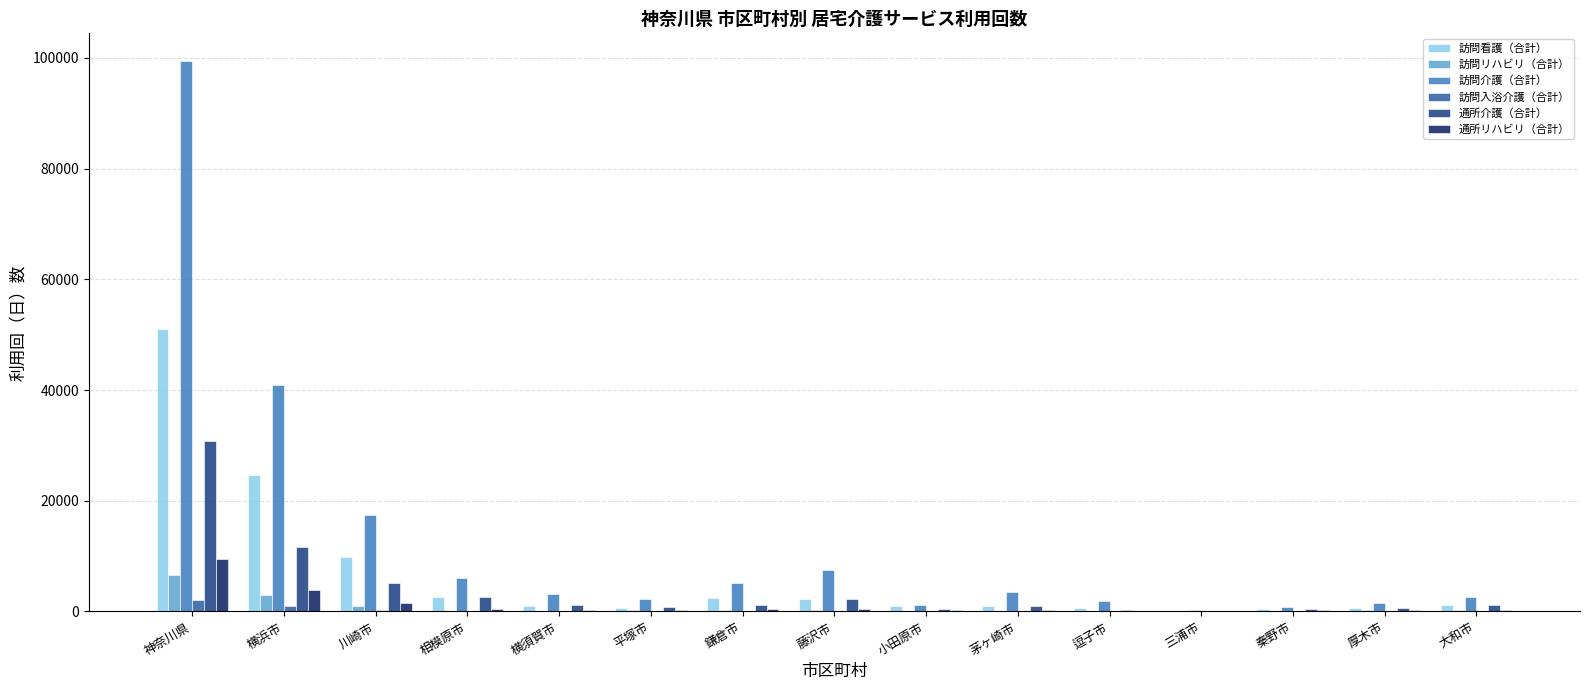

What is the sum of all 通所介護（合計） values?

59489